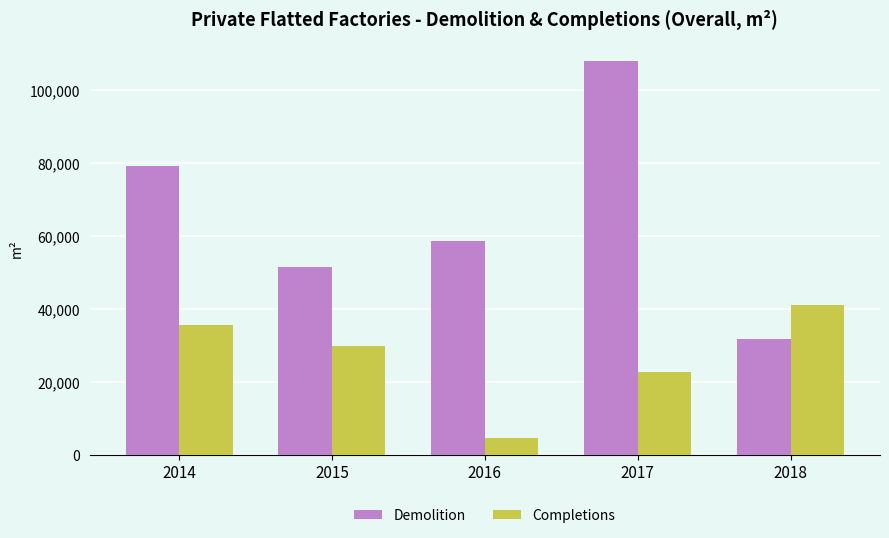

Reading left to right, what are all the values shown in this chart?

Demolition: 2014=79000	2015=51500	2016=58600	2017=107700	2018=31800
Completions: 2014=35600	2015=29700	2016=4500	2017=22500	2018=41100